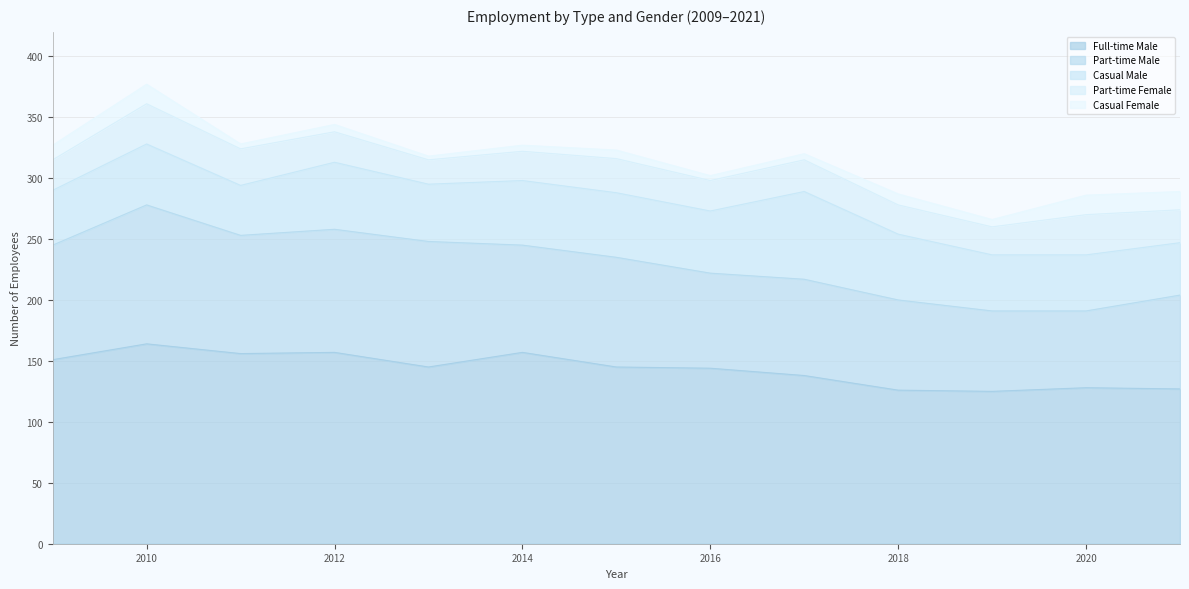

List the labels in order of Part-time Female value, smallest first.

2013, 2019, 2014, 2018, 2009, 2012, 2016, 2017, 2021, 2015, 2011, 2010, 2020